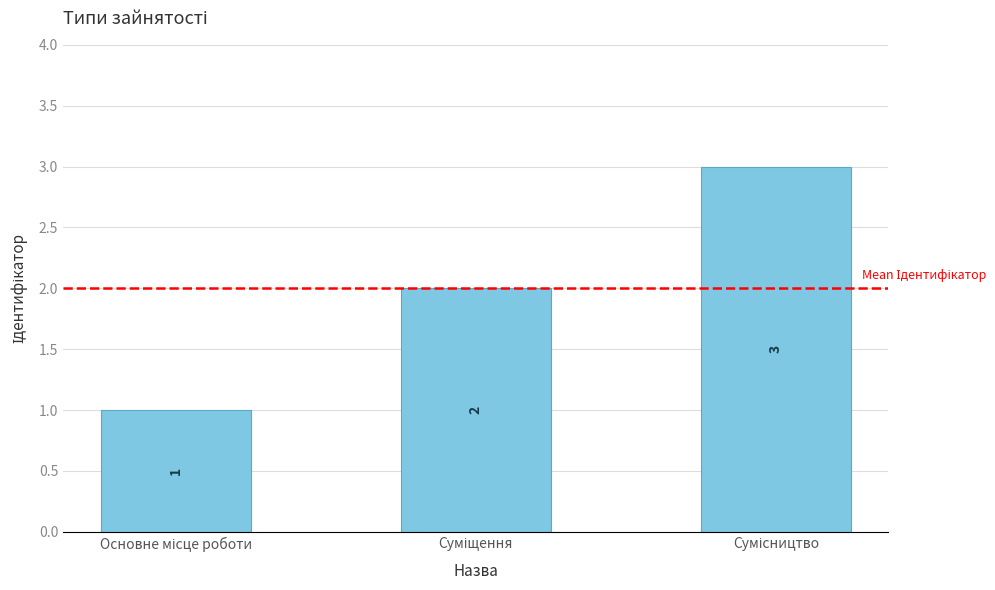

What is the sum of all values?

6